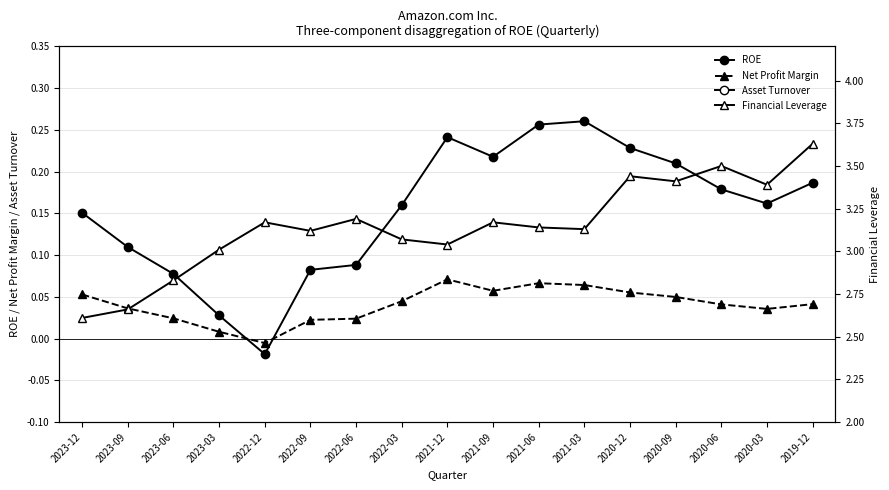

At 2023-09, list the series in order from largest to smallest.

Financial Leverage, Asset Turnover, ROE, Net Profit Margin